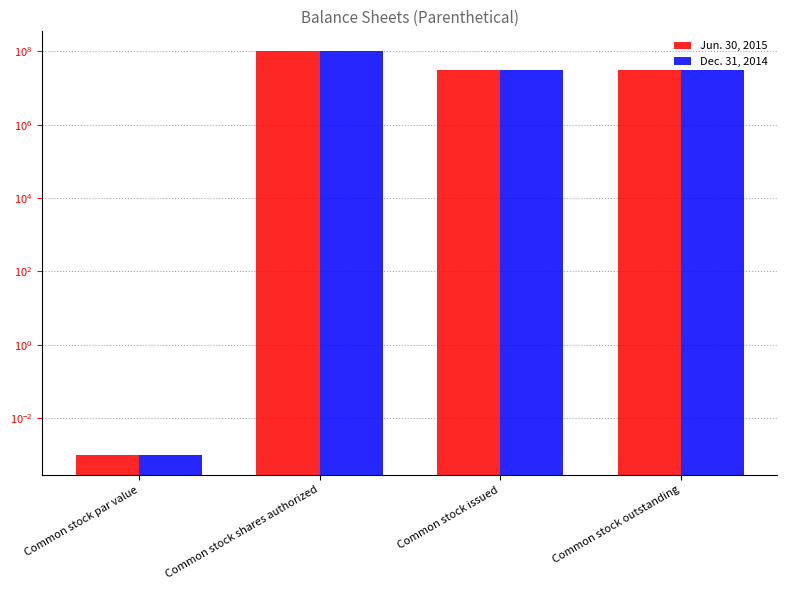

Reading left to right, transcribe all the data shown in this chart.

Jun. 30, 2015: 0.0	100000000.0	31954236.0	31954236.0
Dec. 31, 2014: 0.0	100000000.0	31954236.0	31954236.0